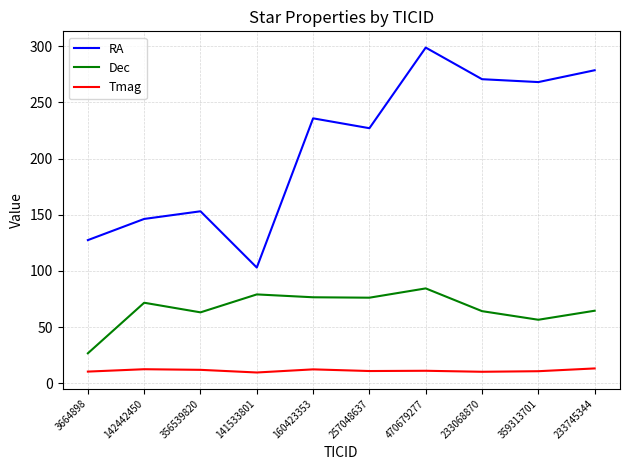

What is the difference between the highest and lowest values at 233745344?

265.2